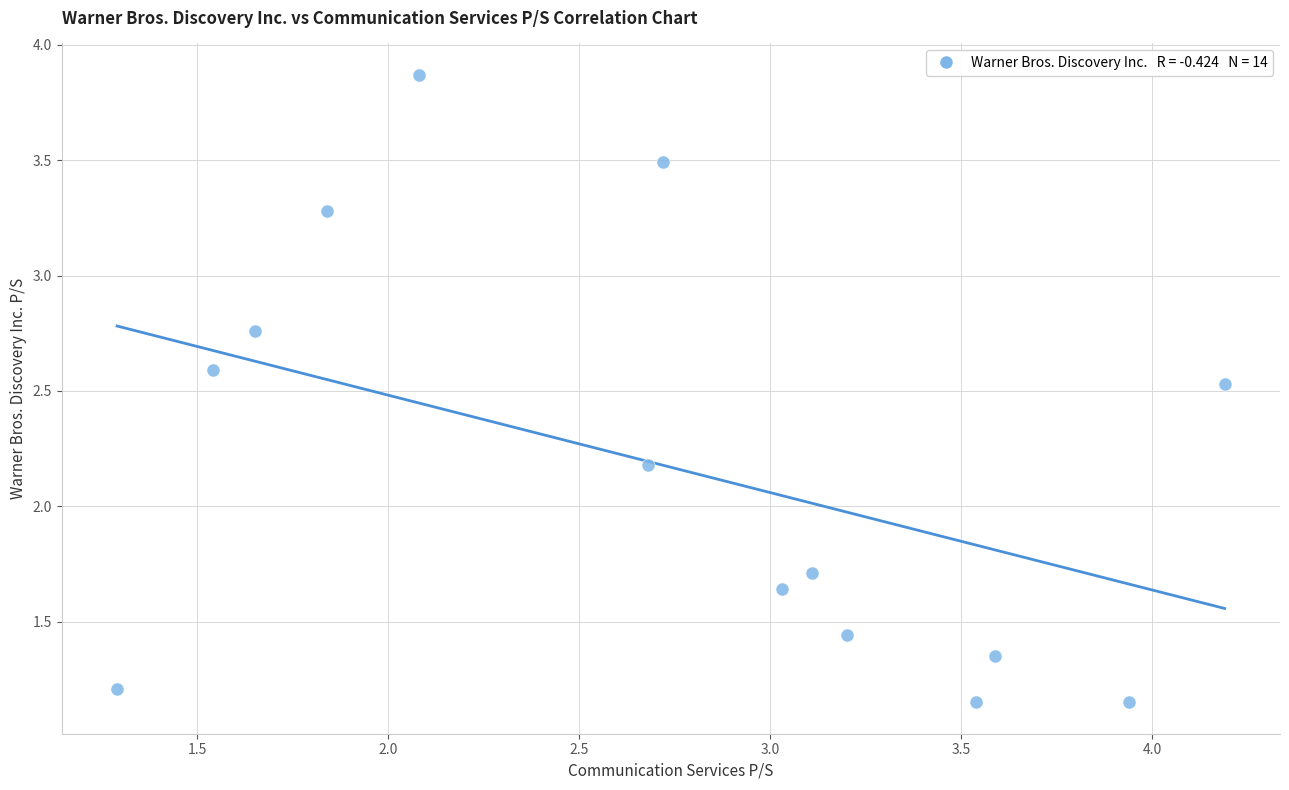

What Y value in the scatter plot is closest to 2?

2.2